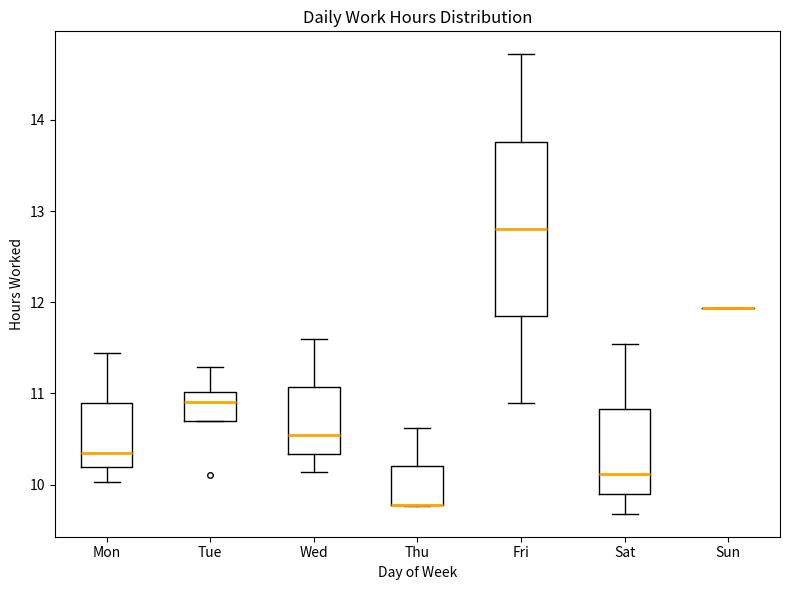

Reading left to right, transcribe this box plot: for each box, give where its median line is, the range the box spans, and where its two whiskers end, as read against the y-axis. The values are not printed on the chart, so give them approximately, as read against the axis.

Mon: median 10.4, box 10.2 to 10.9, whiskers 10.0 to 11.4
Tue: median 10.9, box 10.7 to 11.0, whiskers 10.7 to 11.3
Wed: median 10.5, box 10.3 to 11.1, whiskers 10.1 to 11.6
Thu: median 9.8 (drawn on the box's lower edge), box 9.8 to 10.2, whiskers 9.8 to 10.6
Fri: median 12.8, box 11.8 to 13.8, whiskers 10.9 to 14.7
Sat: median 10.1, box 9.9 to 10.8, whiskers 9.7 to 11.5
Sun: box collapsed to a line at 11.9, whiskers 11.9 to 11.9